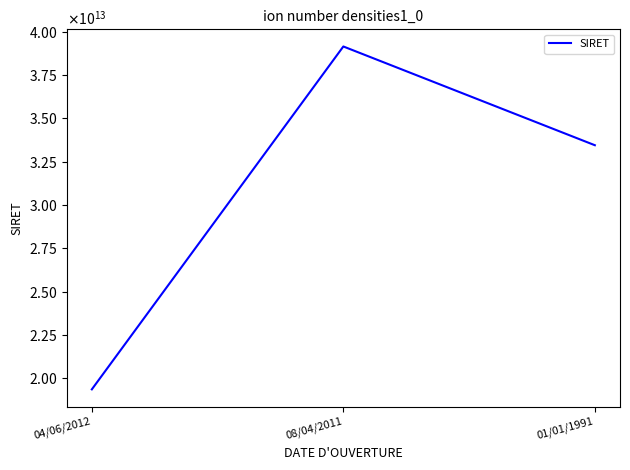

What is the approximate value at 08/04/2011?

39148703000069